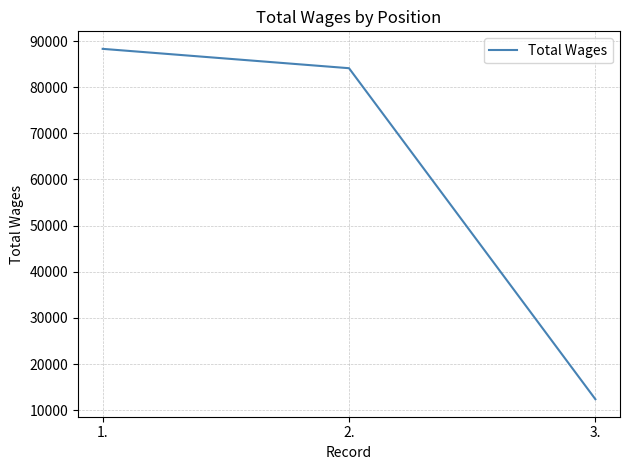

The value at 1. is 88299. True or false?

True